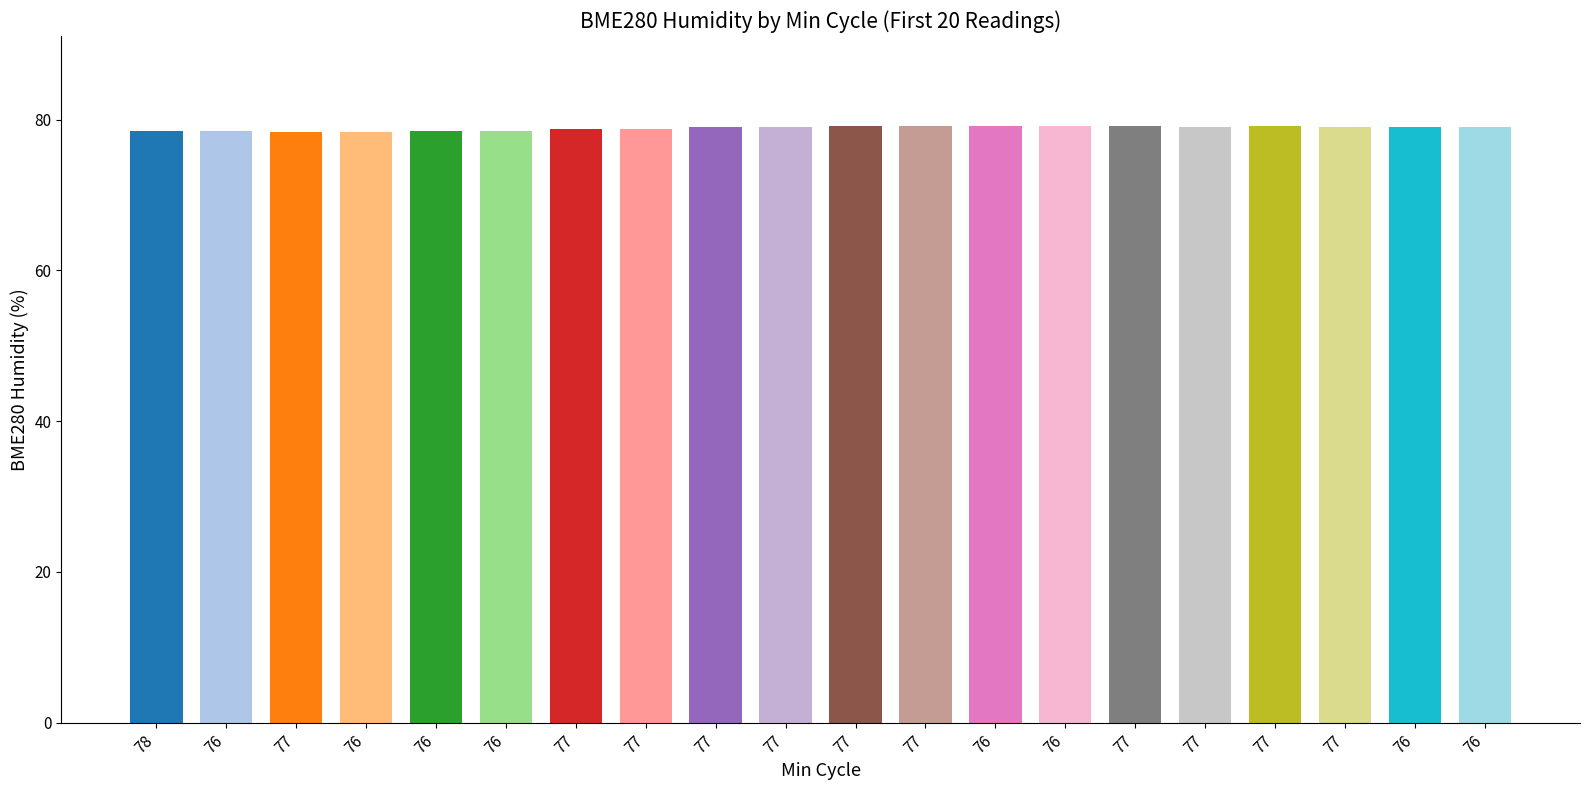

Are the bars horizontal?

No